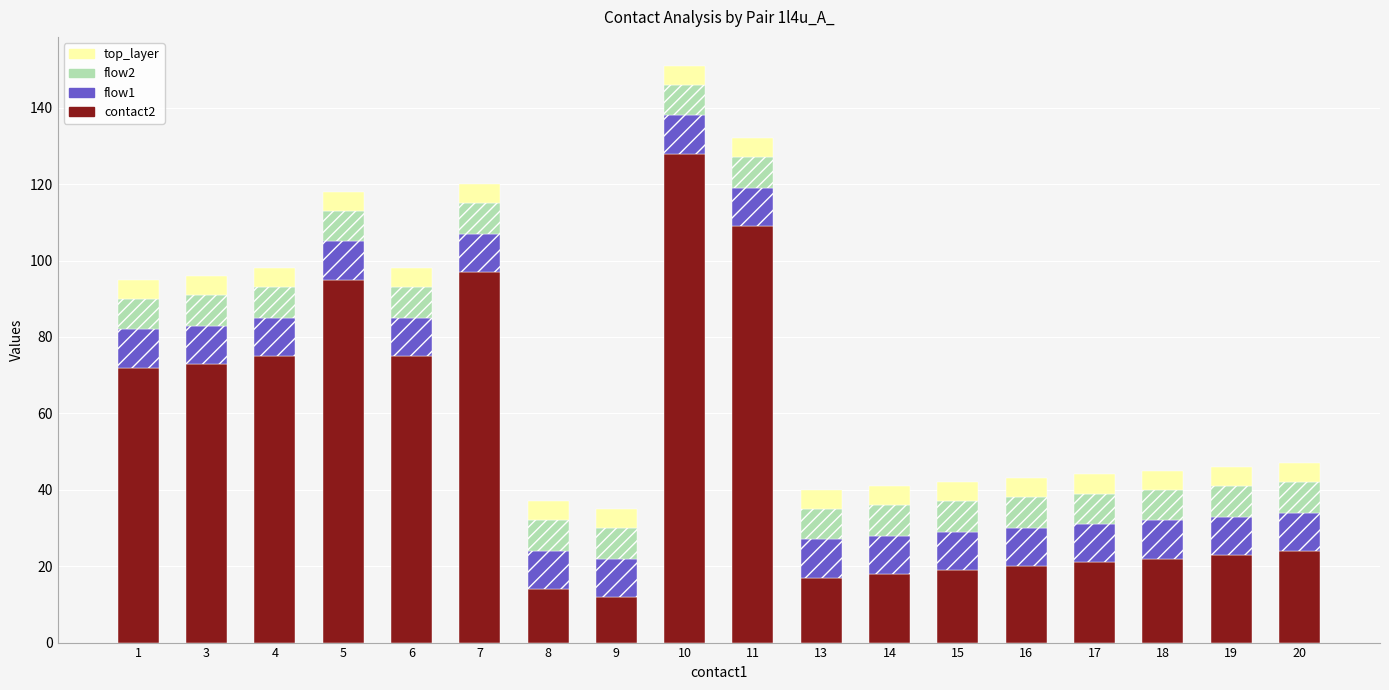

What is the difference between the second highest and second lowest values in the contact2 series?

95